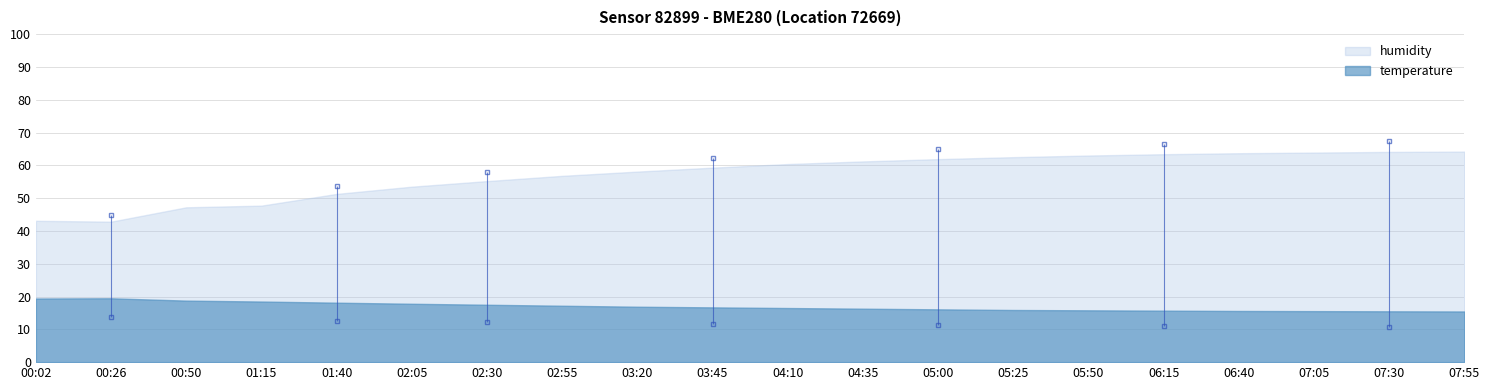

What is the sum of all humidity values?

1143.3